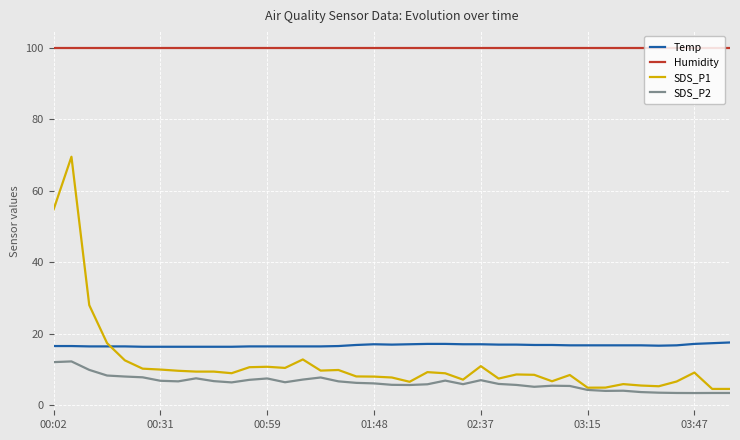

What is the maximum value shown in the chart?

99.9